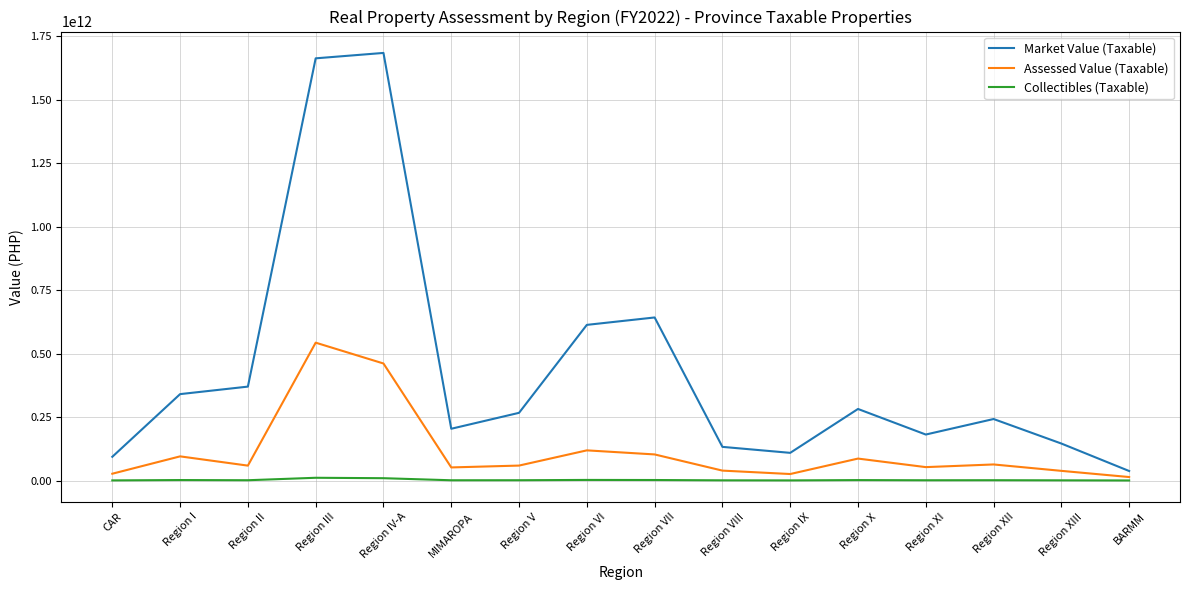

True or false: Collectibles (Taxable) and Market Value (Taxable) cross at least once.

False